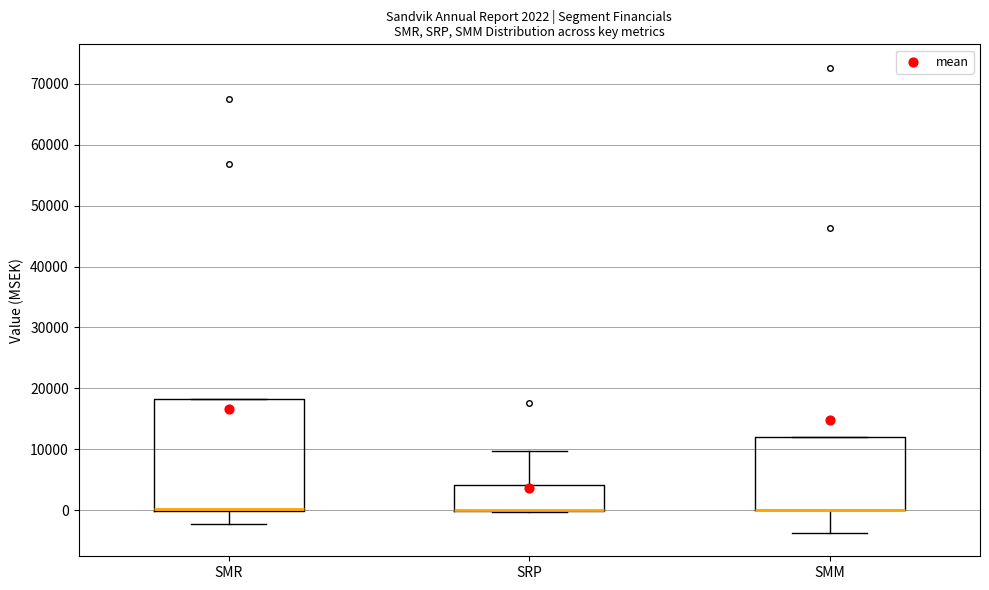

Comparing the boxes themselves (not the whiskers), which one is the tallest?

SMR